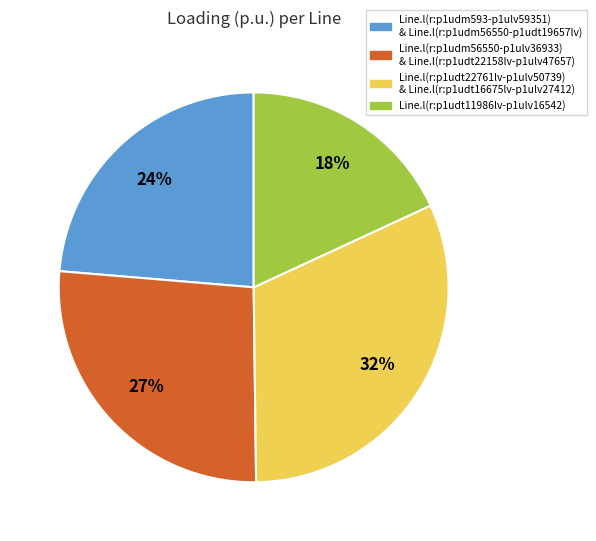

Is there any slice that represents more than half of the pie?

No